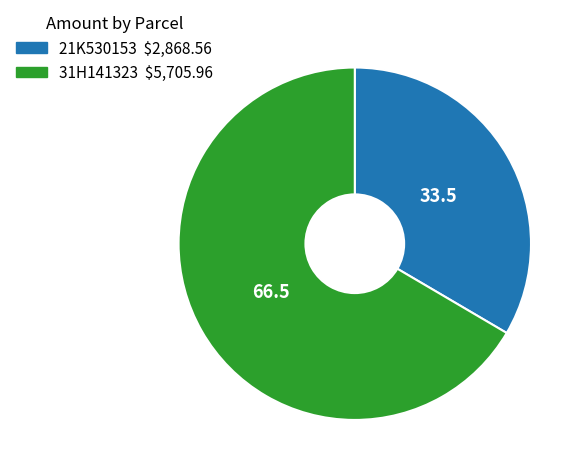

Rank the categories by value from highest to lowest.

31H141323, 21K530153